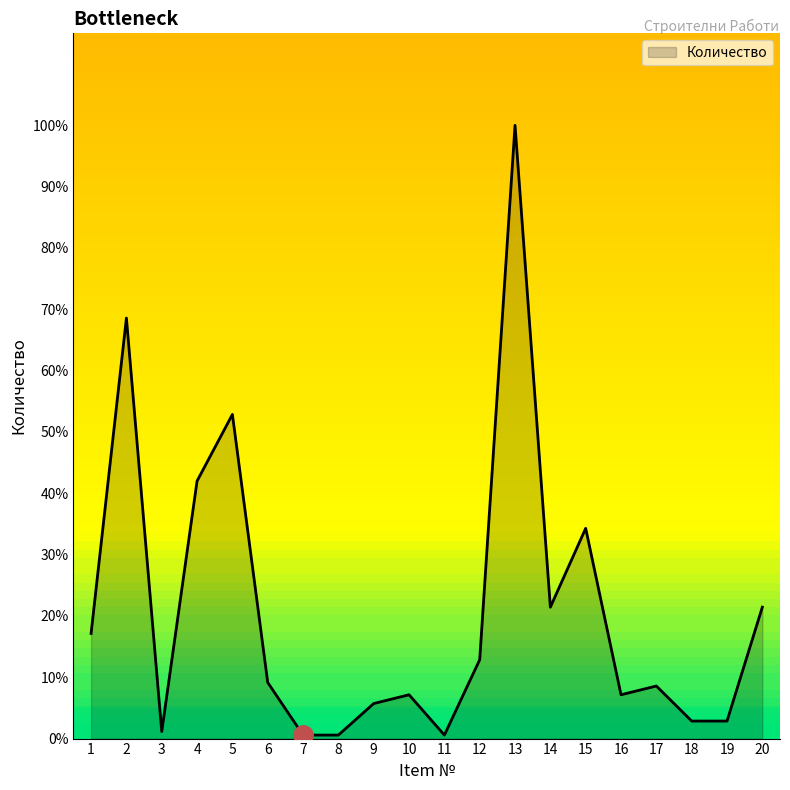

What is the difference between the second highest and second lowest values?

68.0